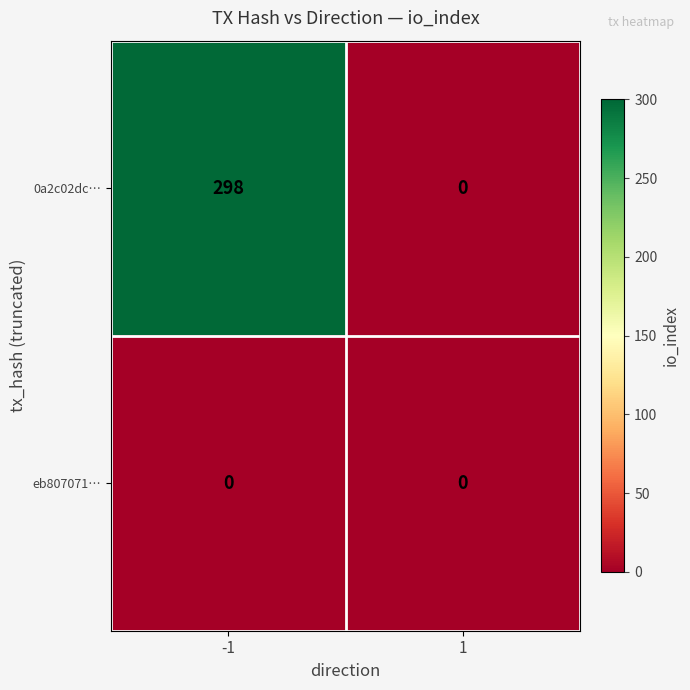

Which series has the largest range (max minus min)?

0a2c02dc…